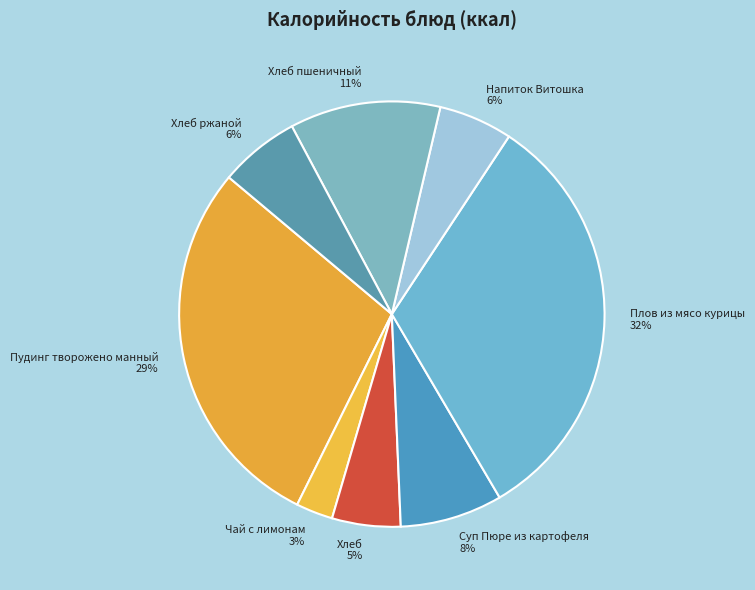

Does Чай с лимонам represent more than half of the total?

No